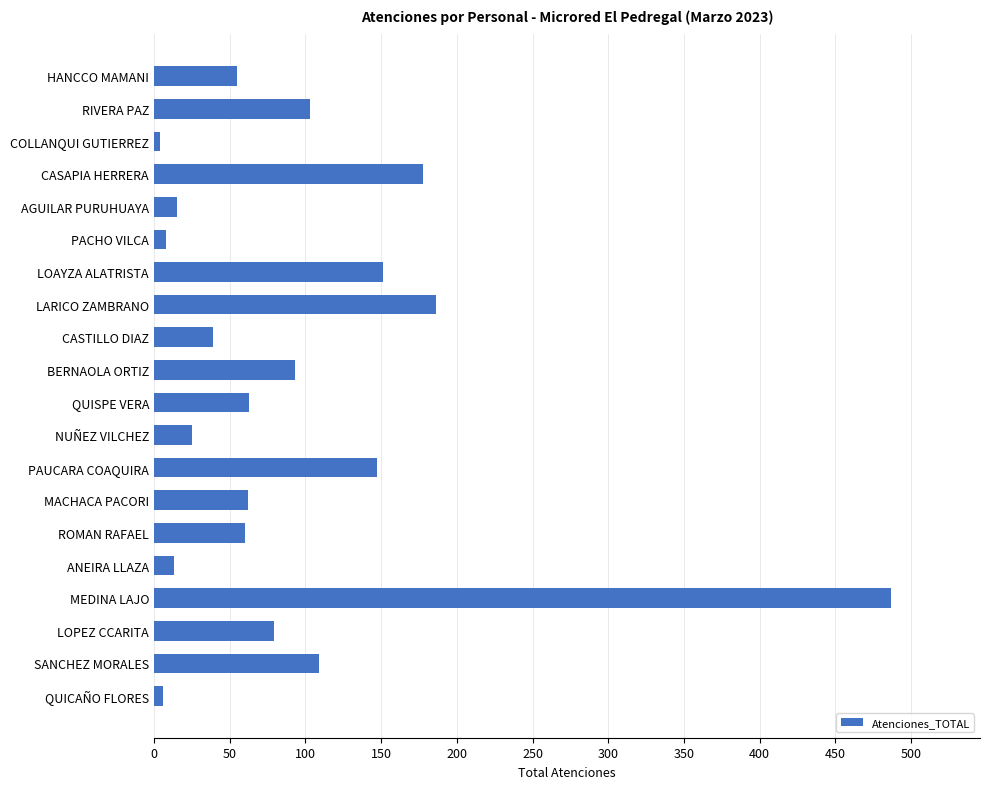

What is the difference between the maximum and second lowest values?

481